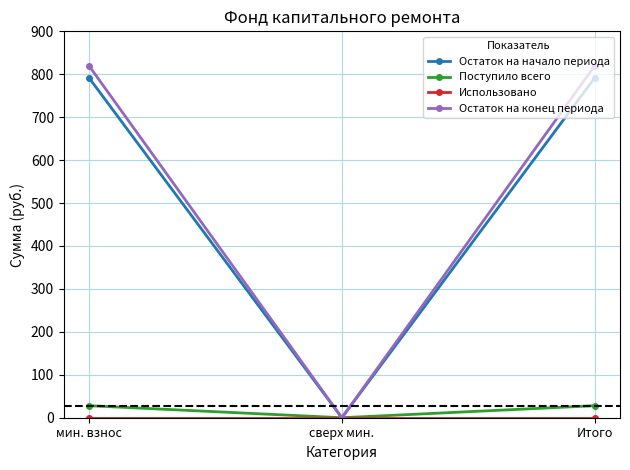

True or false: Остаток на конец периода has a value of -488.0 at сверх мин..

False